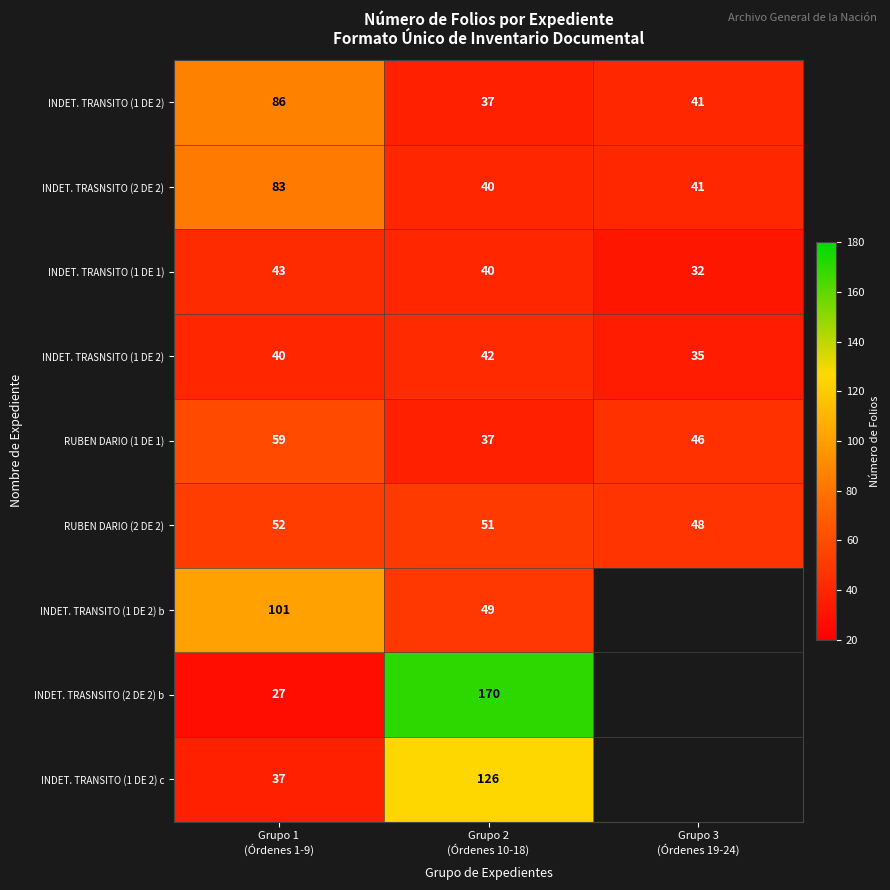

What is the lowest value of the INDET. TRANSITO (1 DE 2) series?

37